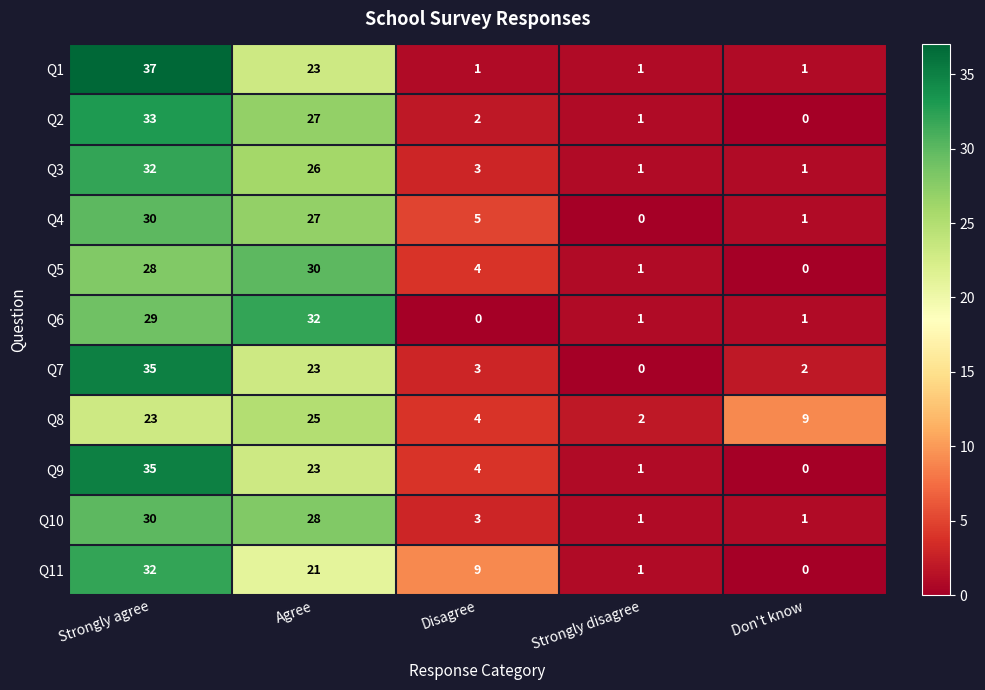

True or false: Q8 has a value of 4 at Disagree.

True